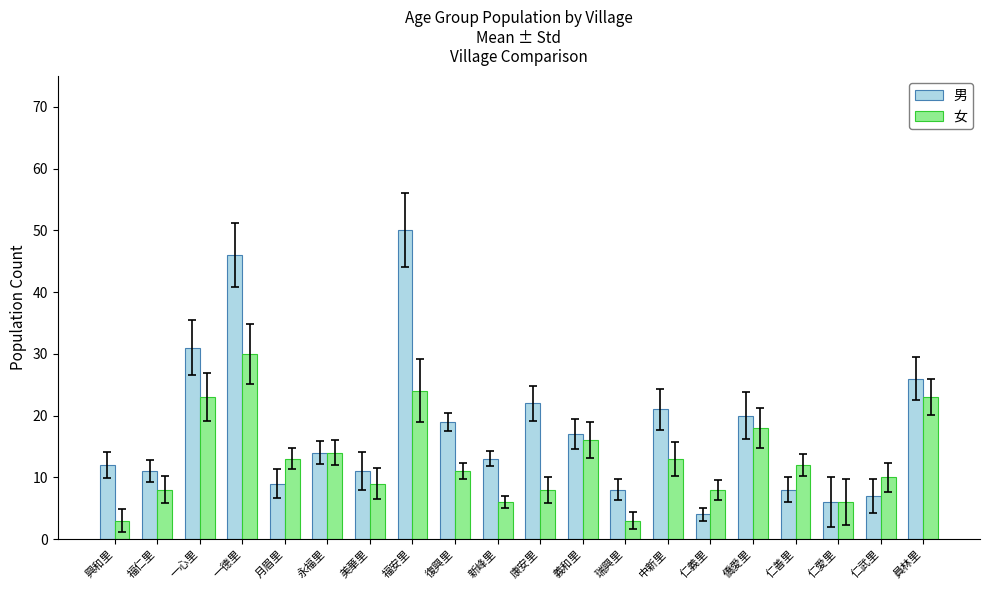

Which series changed the most between 興和里 and 福安里?

男